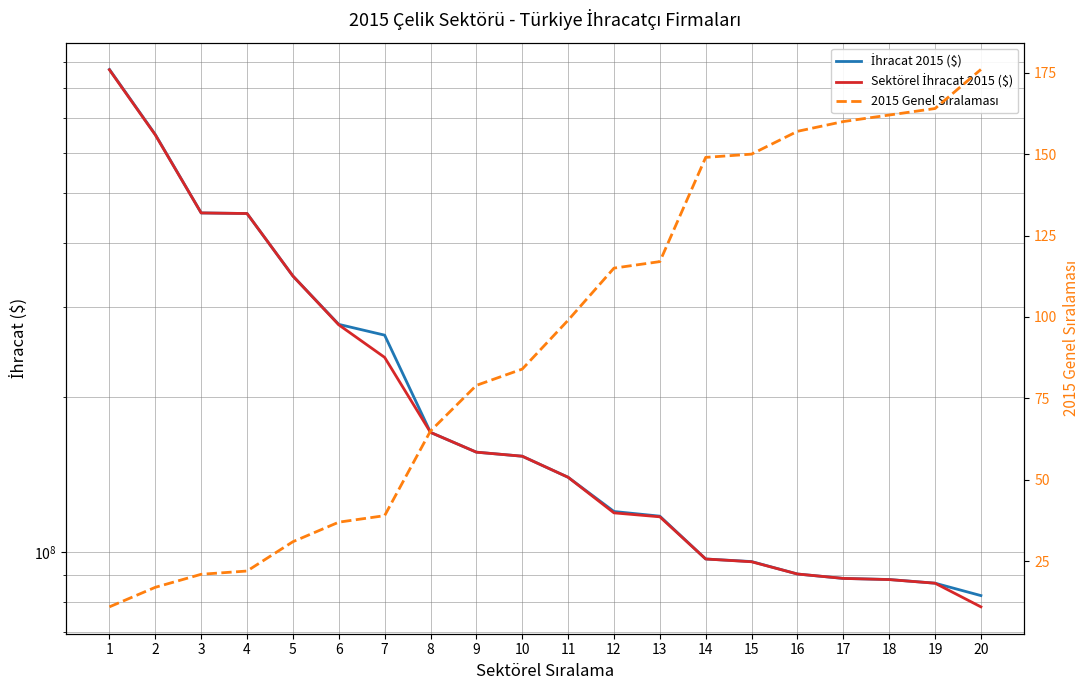

The Sektörel İhracat 2015 ($) series shows 60401729.3 at 12. True or false?

False